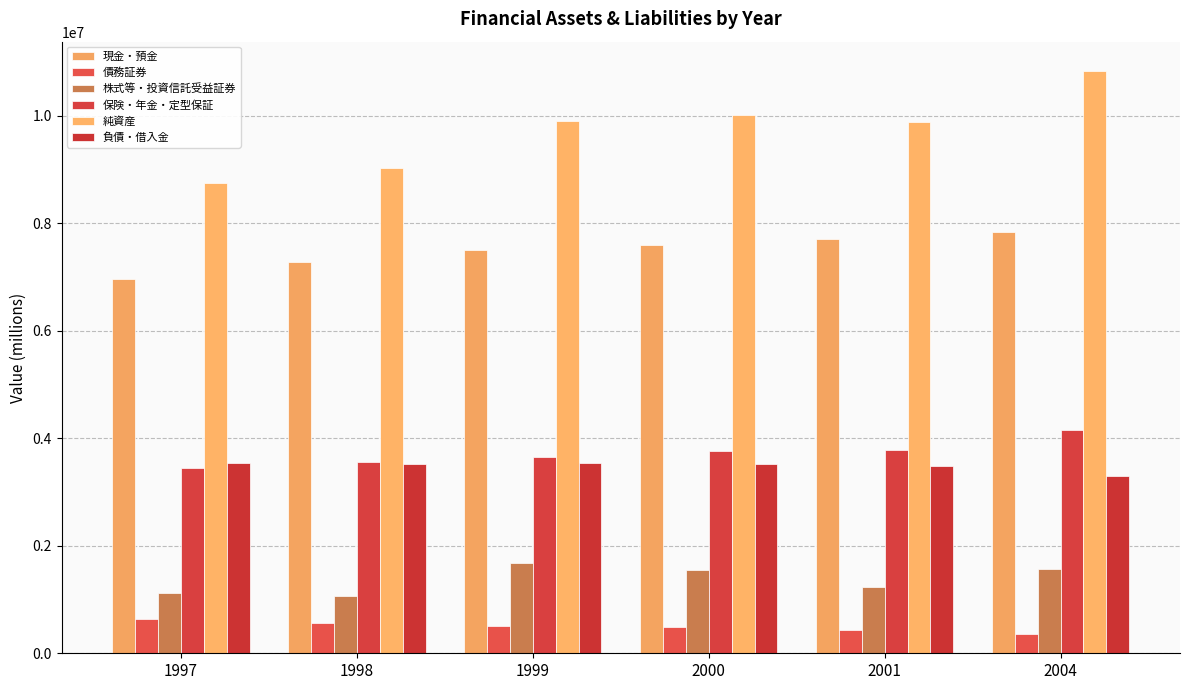

True or false: 負債・借入金 has a value of 5706579 at 2004.

False